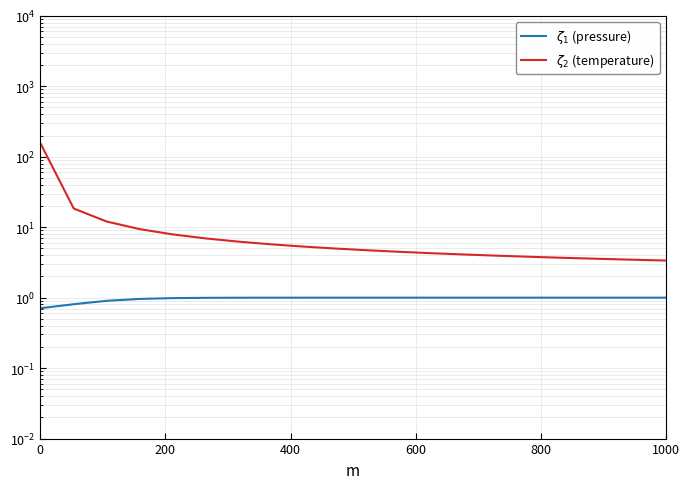

What position from the left is 1000?

20